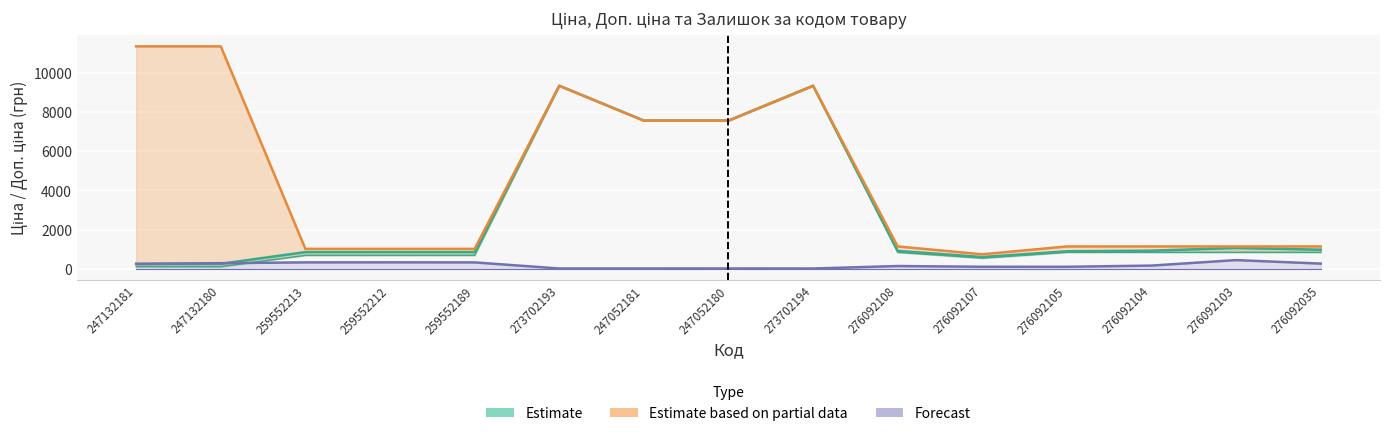

What is the label of the 3rd point from the left?

259552213